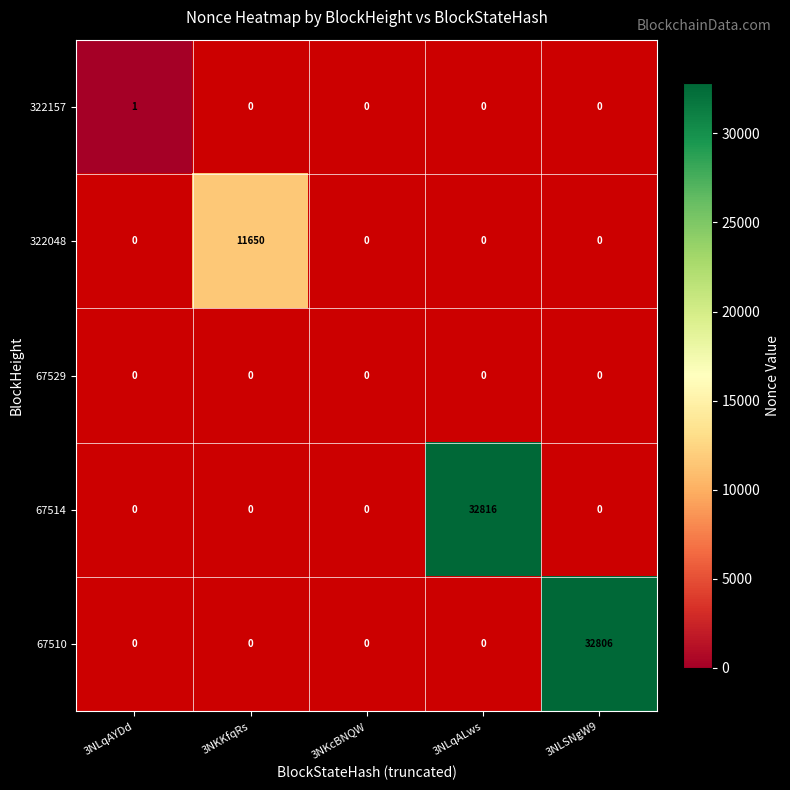

What is the greatest value displayed?

32816